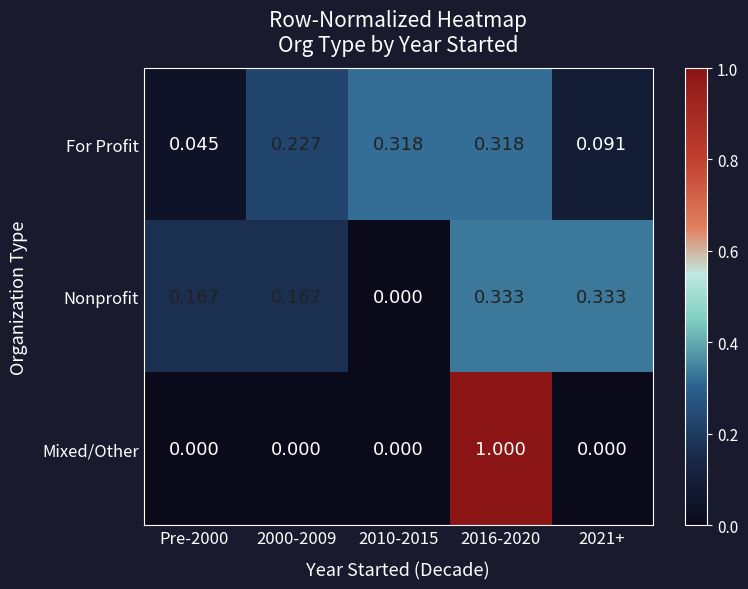

Count the number of data series in this chart.

3